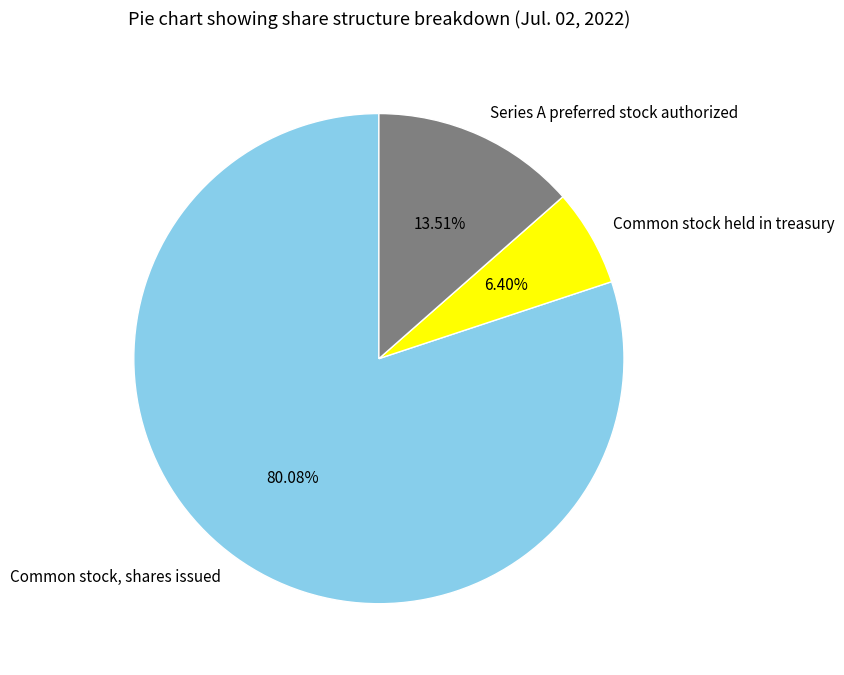

Count the number of slices in the pie.

3